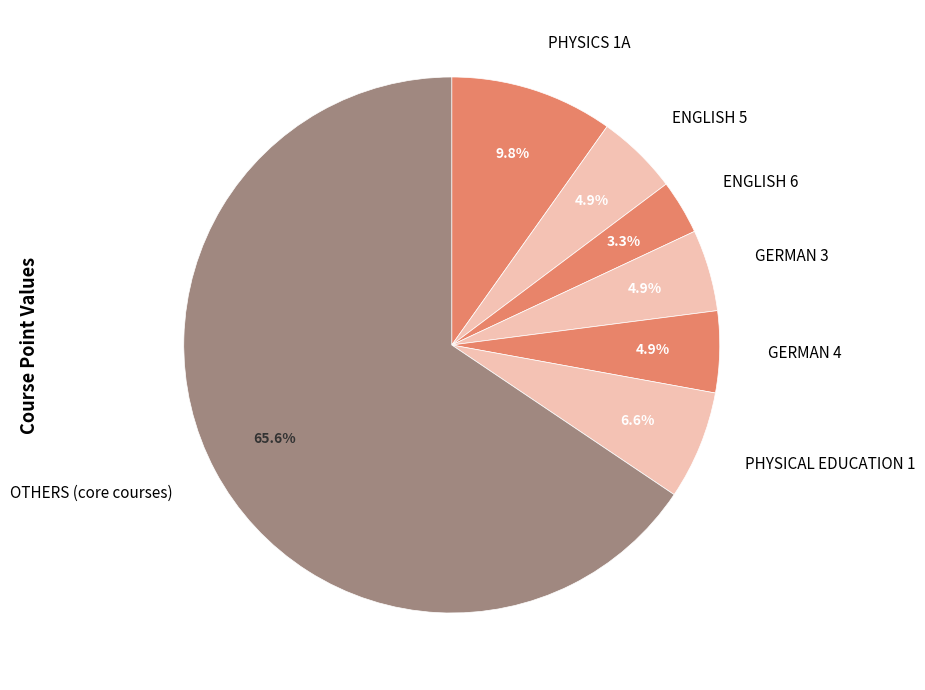

Approximately how many times larger is the value at GERMAN 3 compared to ENGLISH 6?

1.5